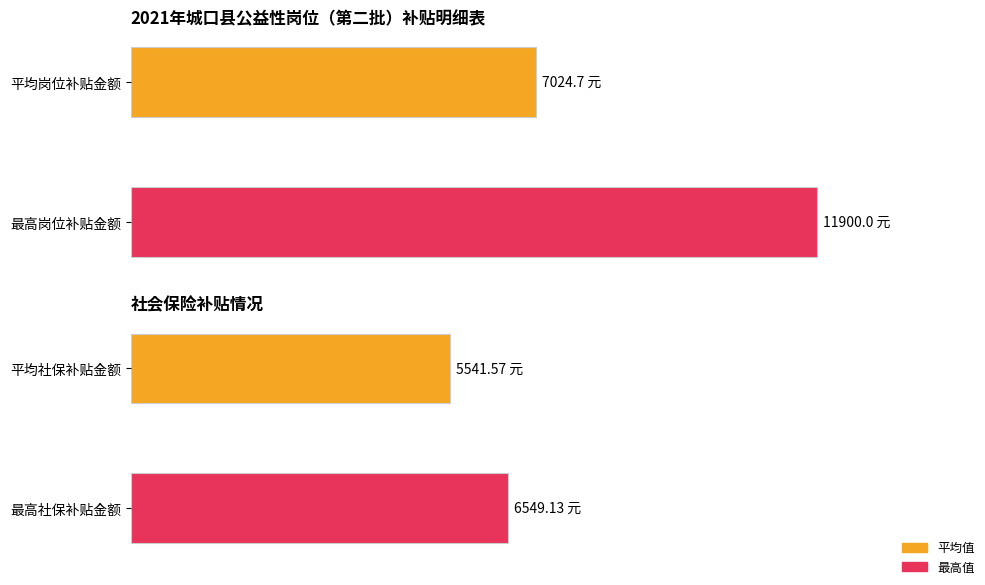

Is it true that 申报岗位补贴金额（元） equals 2415.1 at 李发刚?

False